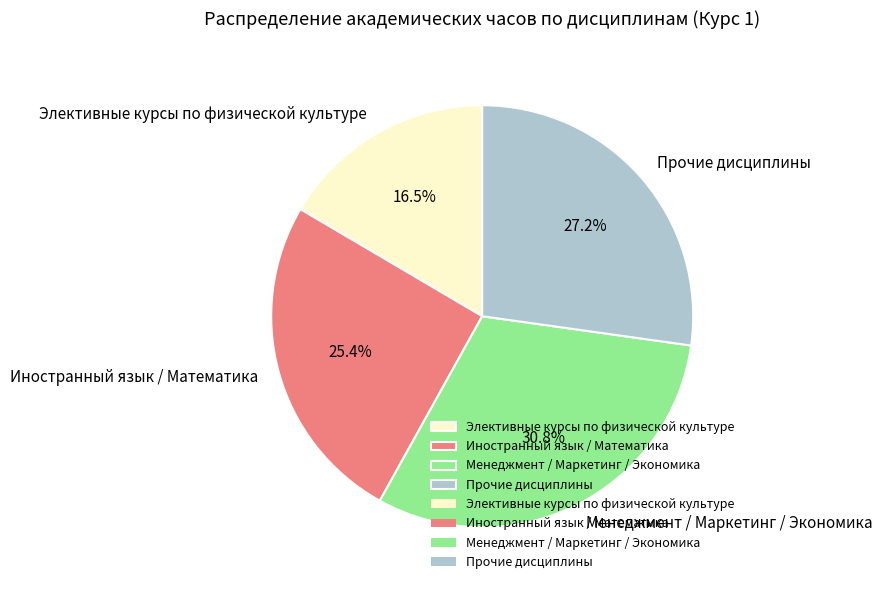

How many slices are in this pie chart?

4